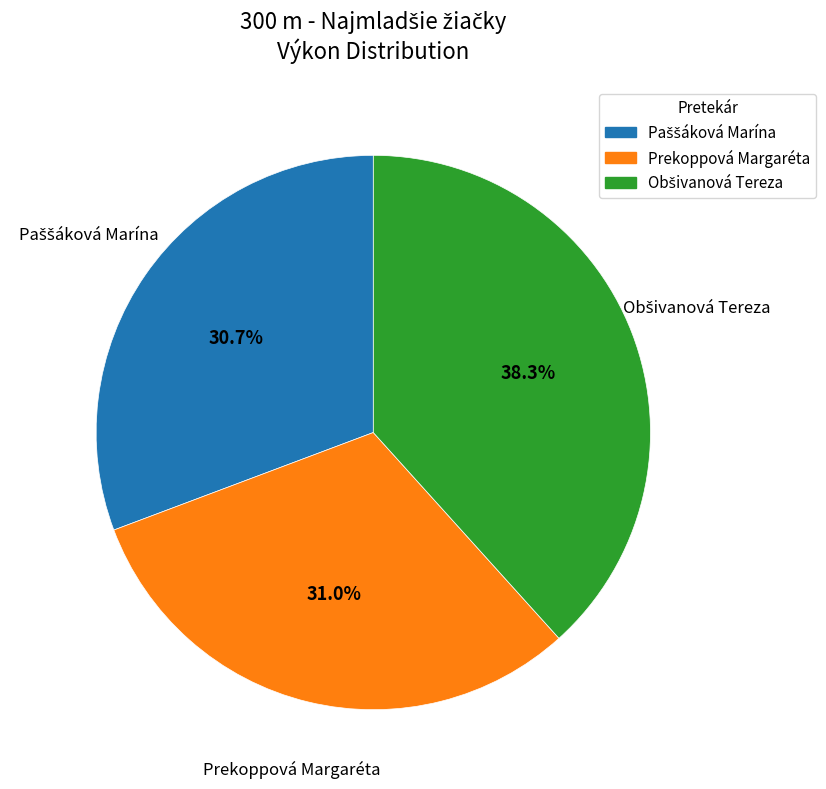

Is it true that Prekoppová Margaréta is 25% of the pie?

False